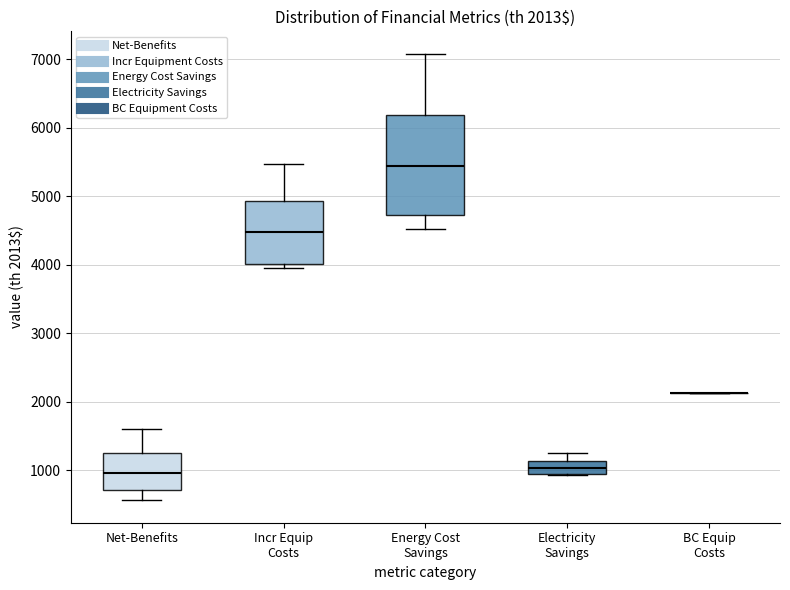

Which box is the tallest, from its lower edge to its upper edge?

Energy Cost Savings